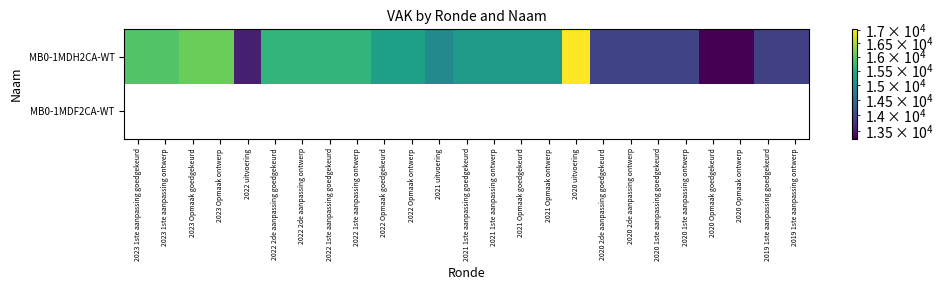

Which series has the largest range (max minus min)?

MB0-1MDH2CA-WT